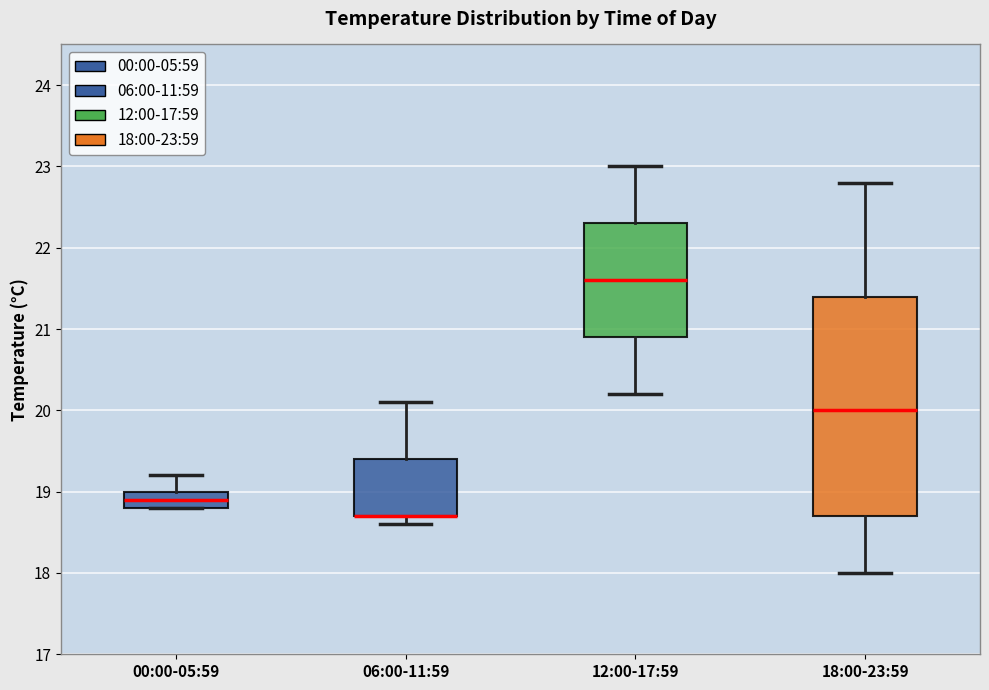

Where is the upper edge of the box for 12:00-17:59 on the y-axis? The values are not printed on the chart, so give them approximately, as read against the axis.

22.3